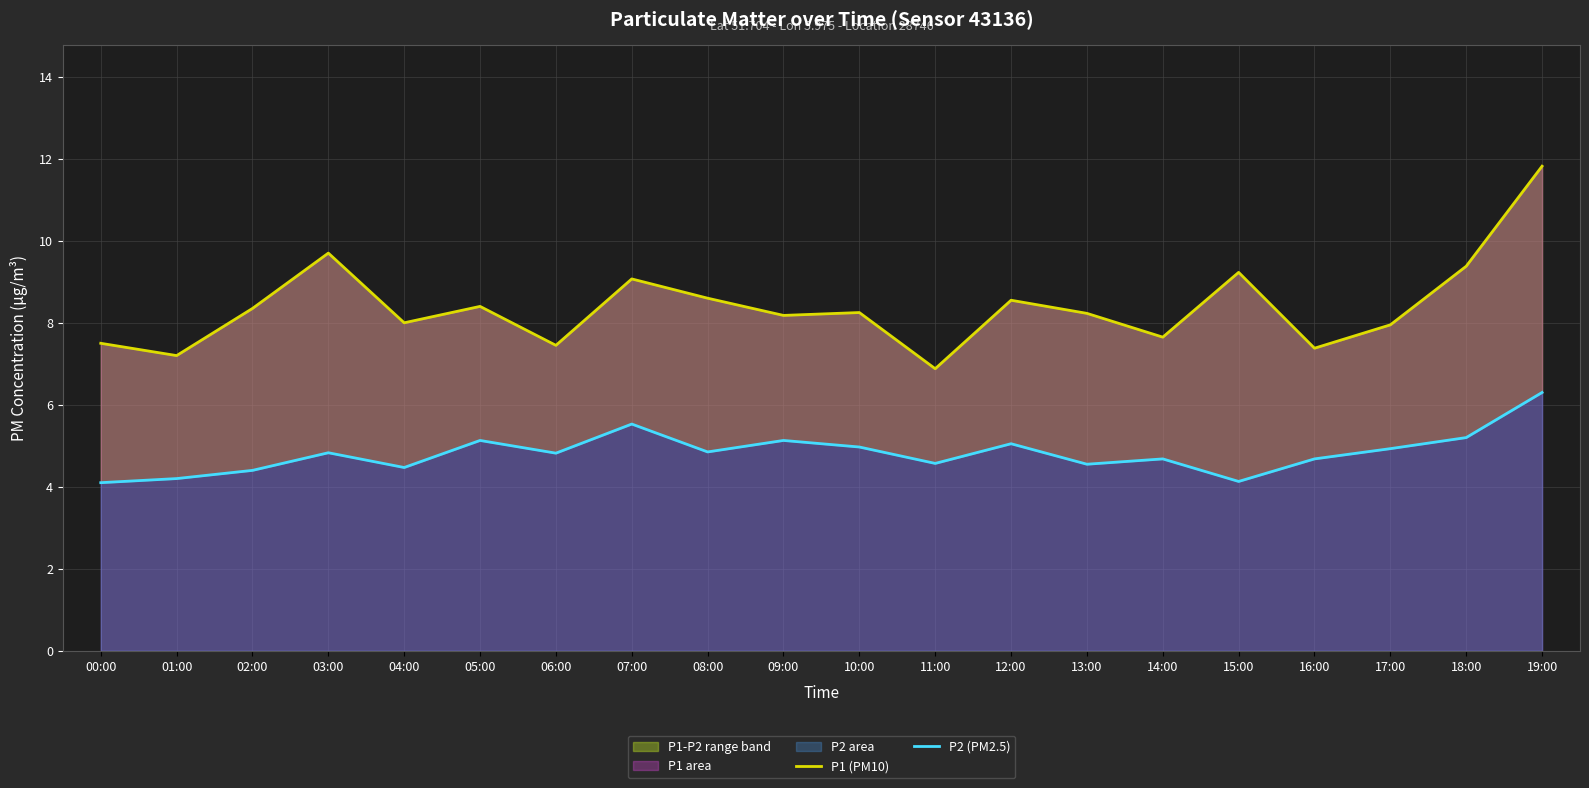

What is the difference between the maximum and minimum values in the P1 (PM10) series?

4.9